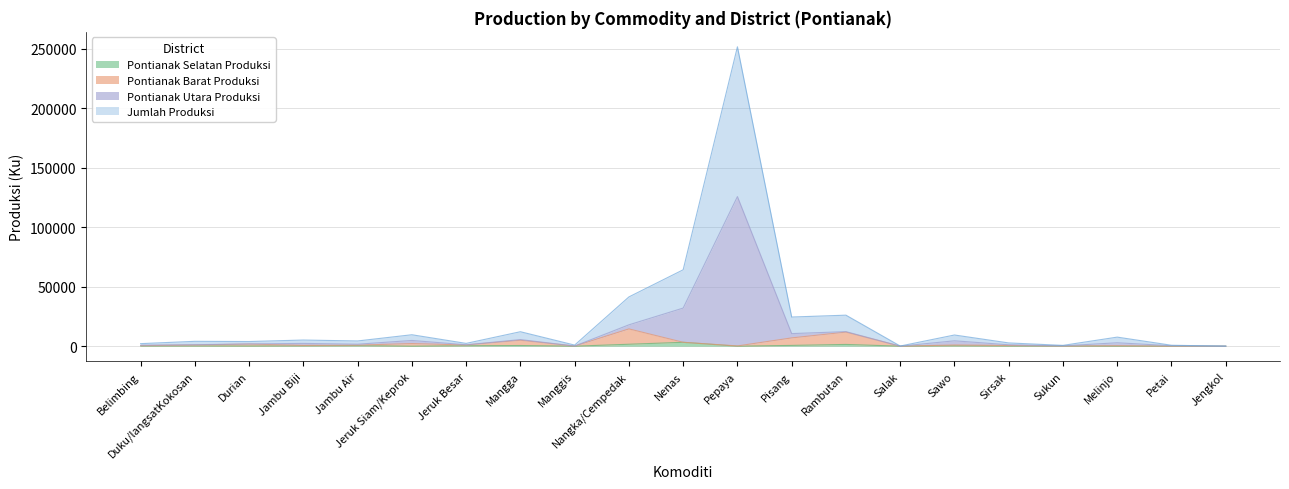

Between Nangka/Cempedak and Sukun, which series saw the biggest shift?

Jumlah Produksi